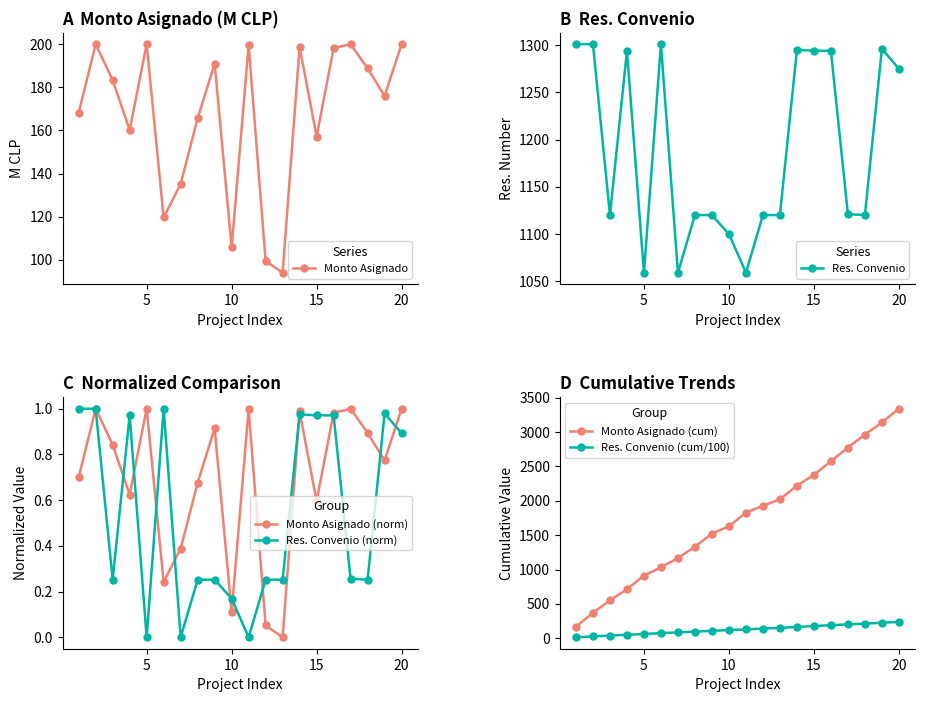

The Monto Asignado (norm) series shows 0.2 at 10. True or false?

False